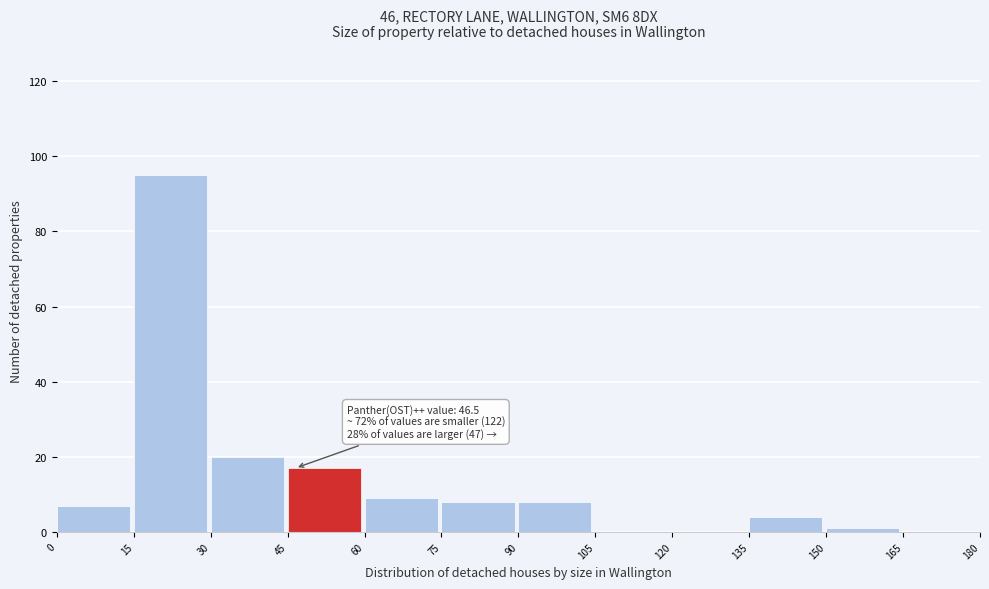

Over which range of the x-axis is the bar tallest?

15 to 30